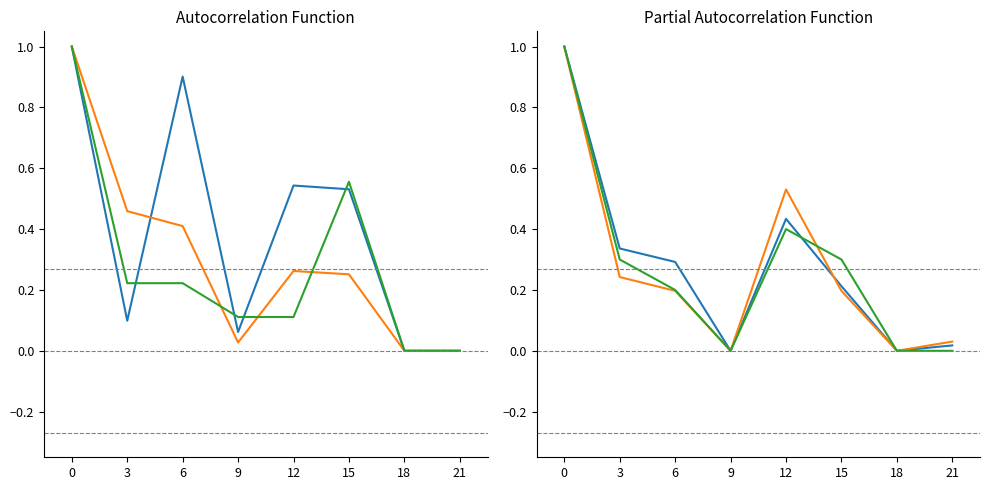

Read the col_3 value at 6.

0.2